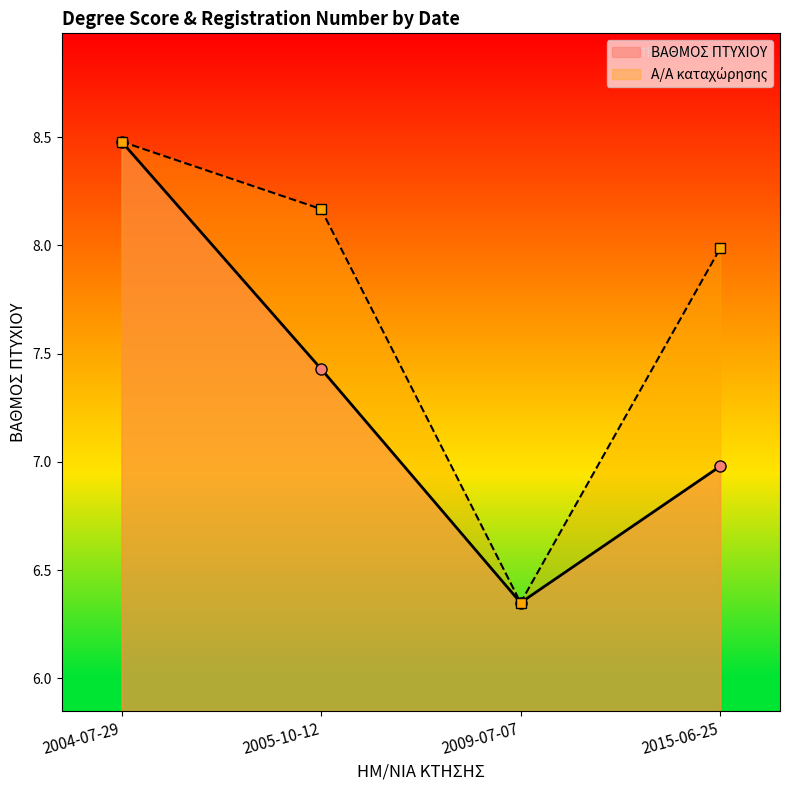

At which label does Α/Α καταχώρησης reach its minimum?

2009-07-07